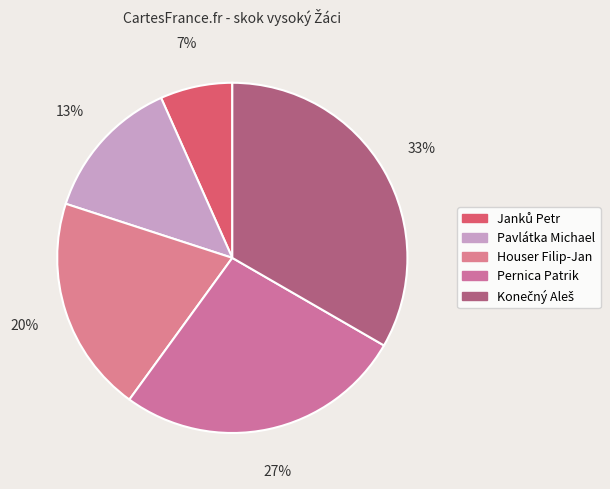

What percentage is the Janků Petr slice, to the nearest percent?

7%